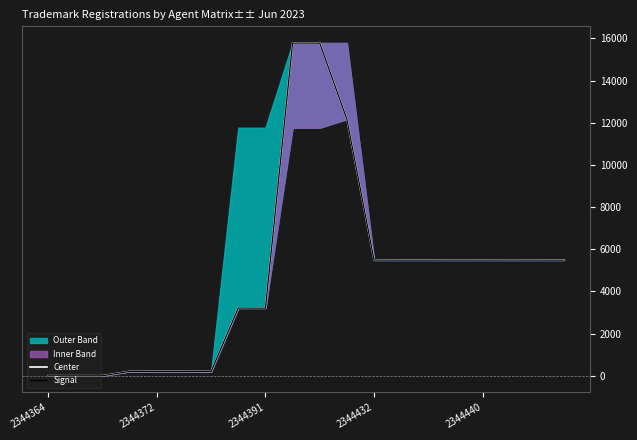

True or false: Signal and Center cross at least once.

False